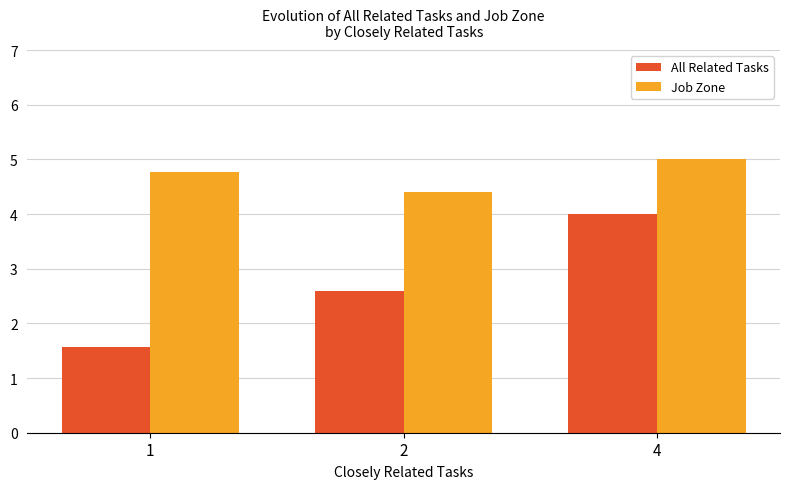

What is the value of the All Related Tasks bar at the 1st from the left?

1.6